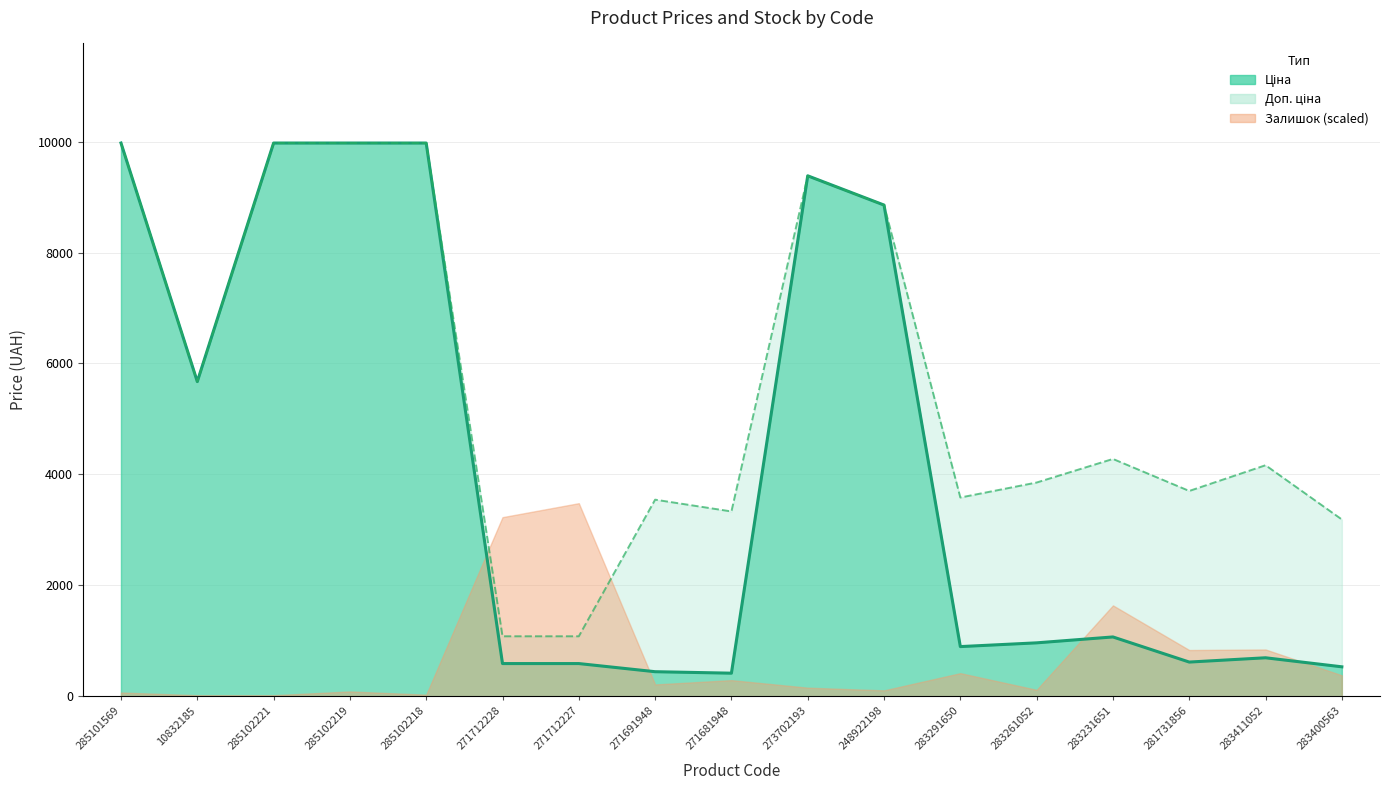

True or false: Ціна (line) and Доп. ціна (line) intersect in this chart.

False